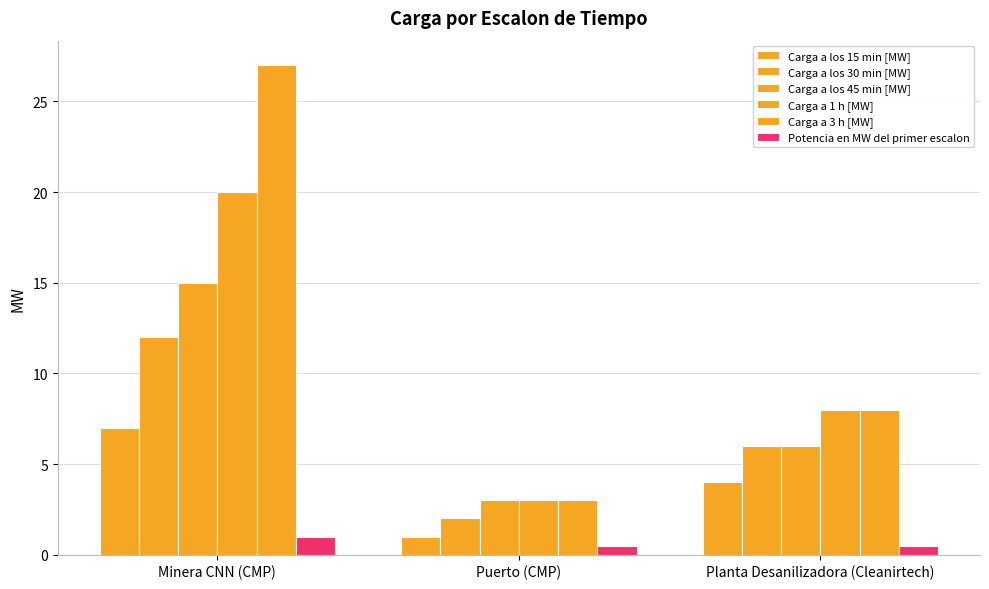

What is the approximate value of Carga a 3 h [MW] at Puerto (CMP)?

3.0